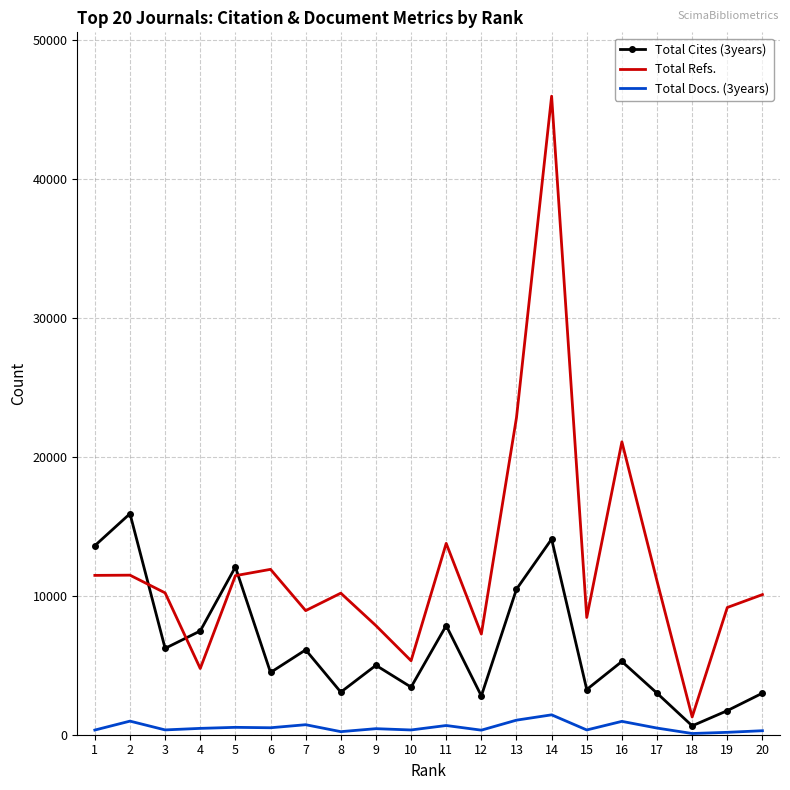

At which category is the sum across all series the highest?

14